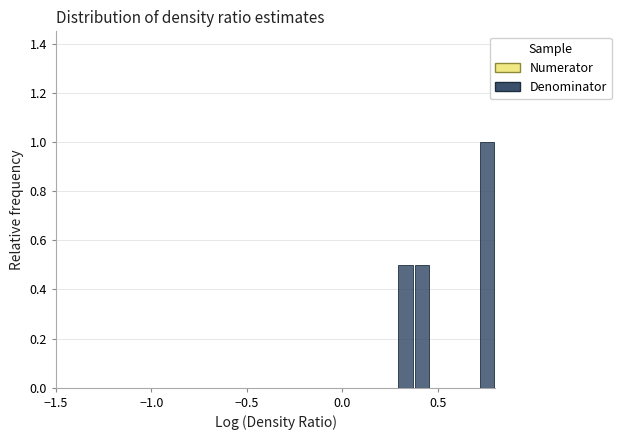

Read against the x-axis, roughly where is the centre of the tallest bar?

0.75